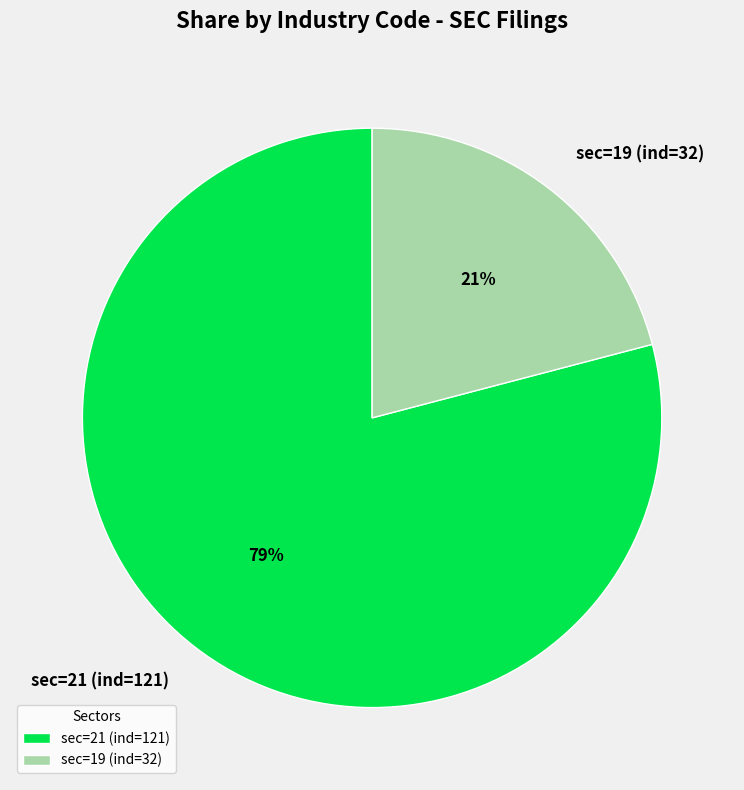

Which category has the biggest portion of the pie?

sec=21 (ind=121)